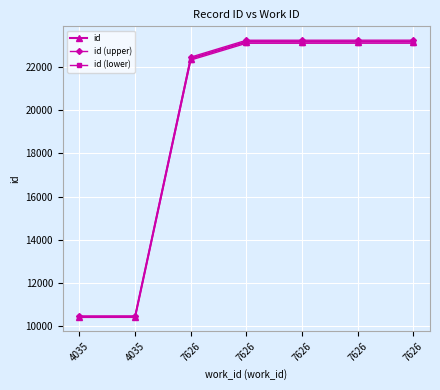

How many values in the id (lower) series are below 23091?

3